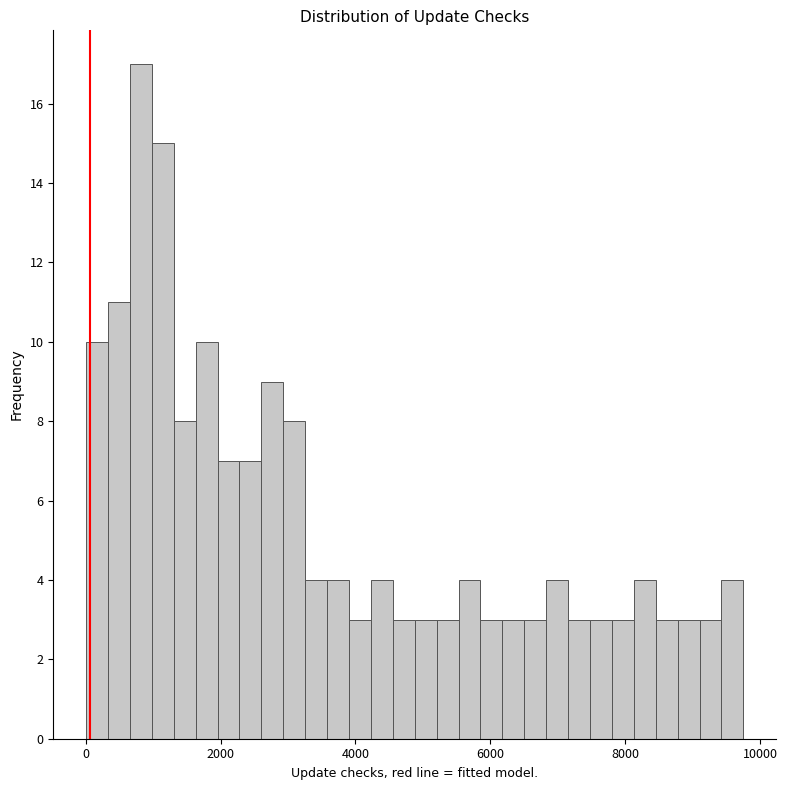

Read against the x-axis, roughly where is the centre of the tallest bar?

800